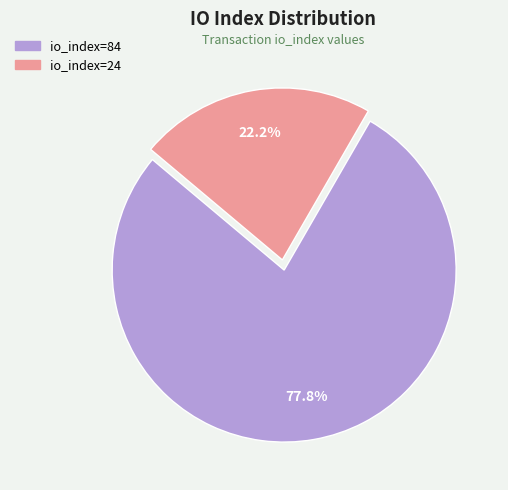

To the nearest percent, what percentage of the pie is io_index=24?

22%